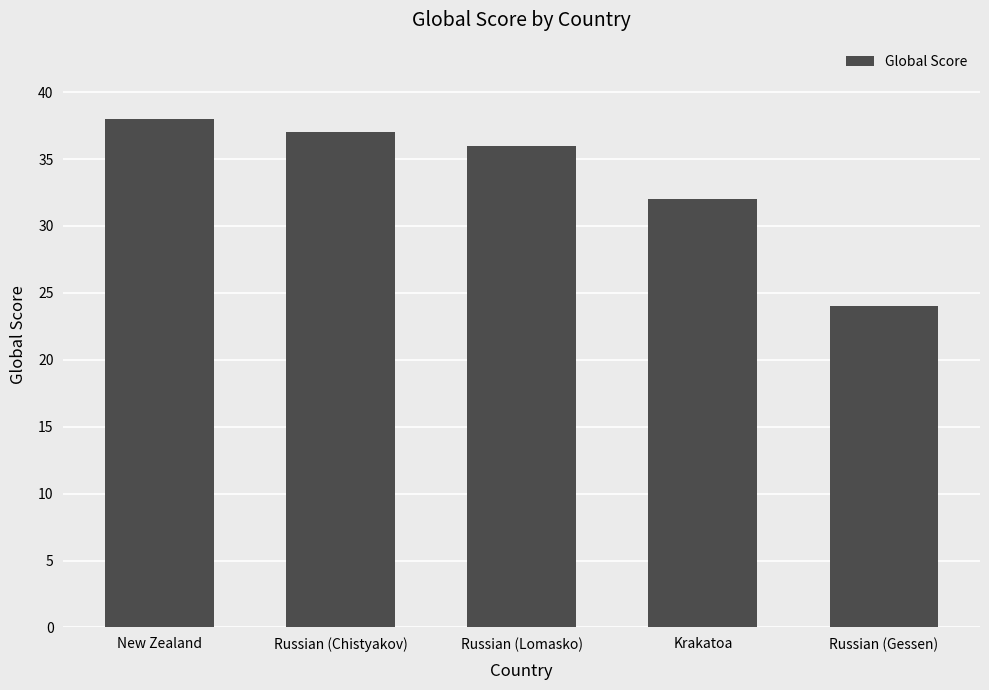

Reading left to right, transcribe all the data shown in this chart.

New Zealand=38	Russian (Chistyakov)=37	Russian (Lomasko)=36	Krakatoa=32	Russian (Gessen)=24